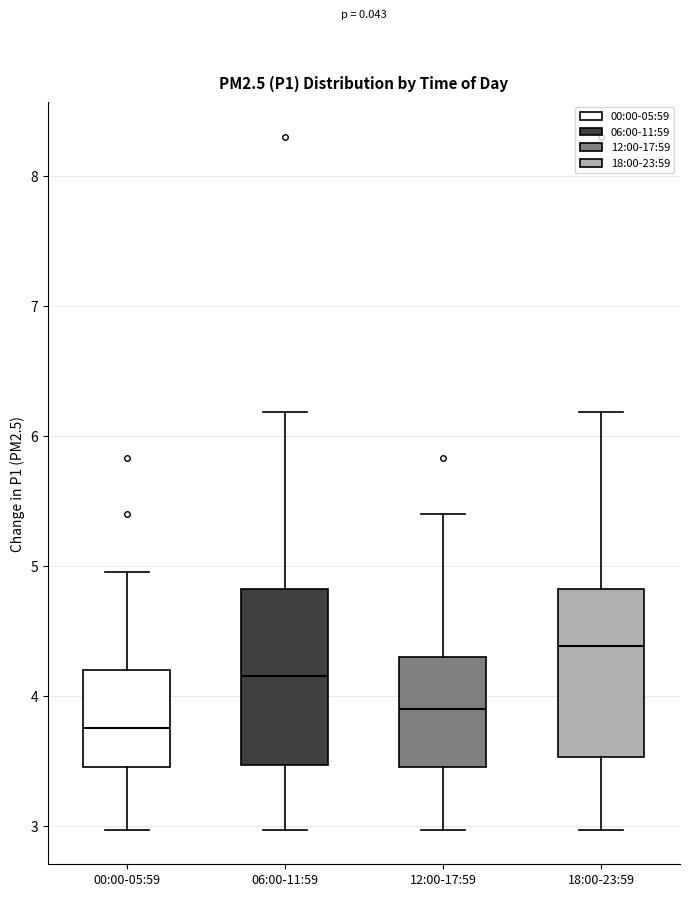

Where is the lower edge of the box for 00:00-05:59 on the y-axis? The values are not printed on the chart, so give them approximately, as read against the axis.

3.5